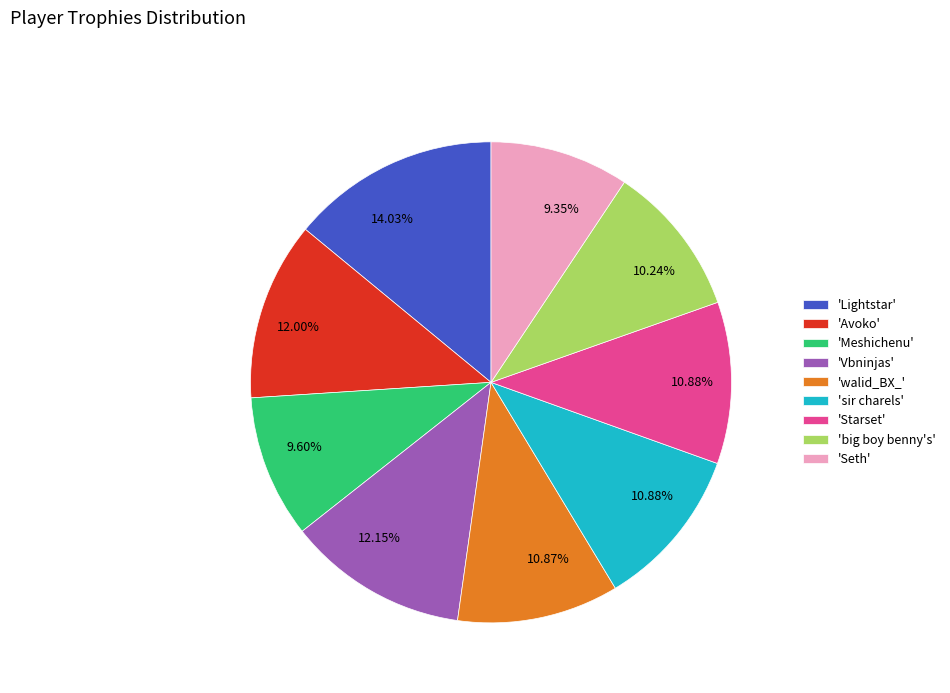

Do 'sir charels' and 'Avoko' together represent more than half of the pie?

No